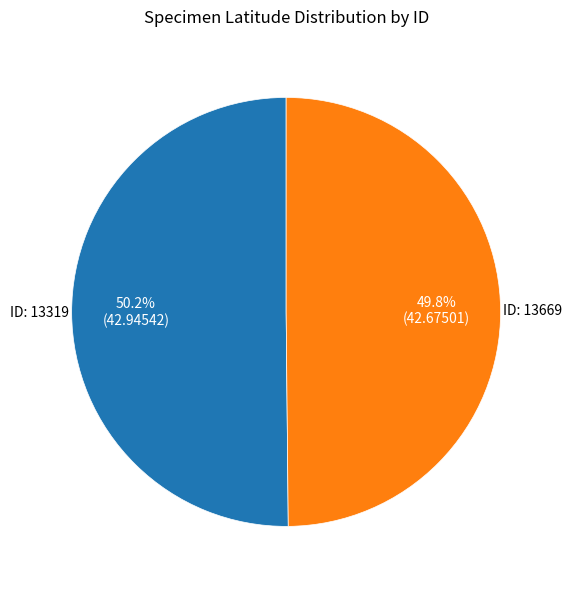

Approximately how many times larger is the value at ID: 13319 compared to ID: 13669?

1.0